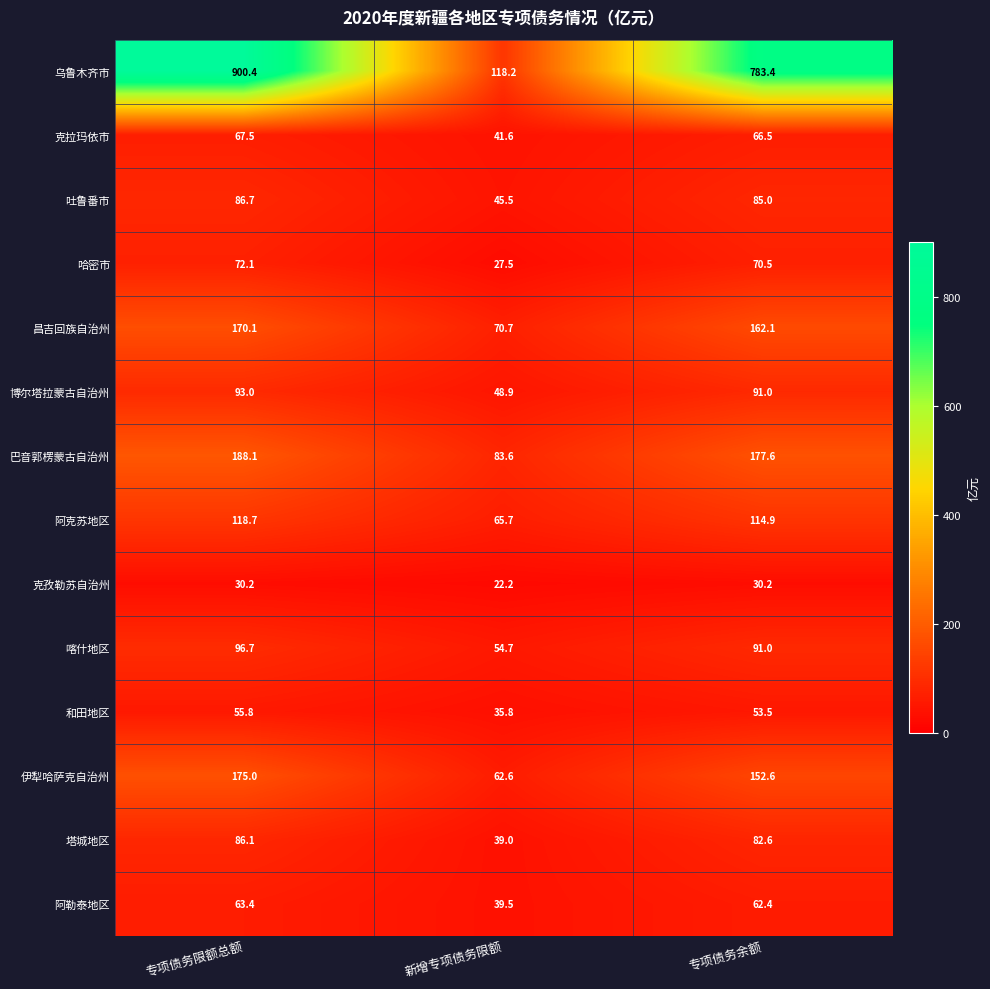

List the labels in order of 哈密市 value, smallest first.

新增专项债务限额, 专项债务余额, 专项债务限额总额